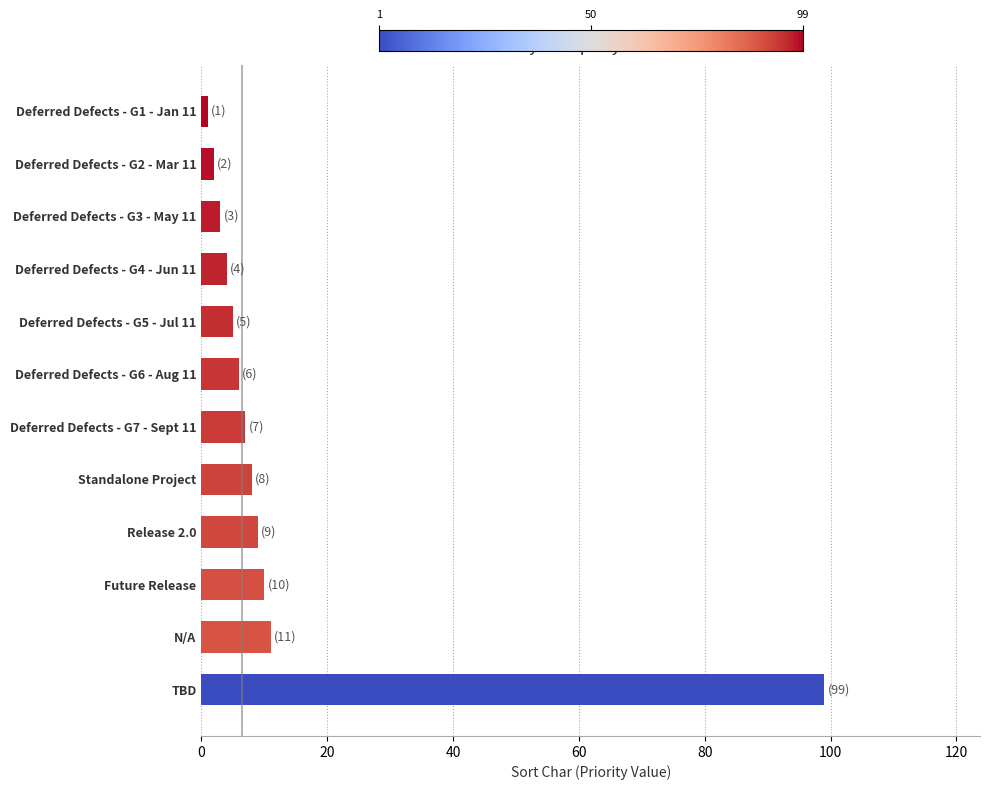

True or false: the data shows 6 at Deferred Defects - G6 - Aug 11.

True